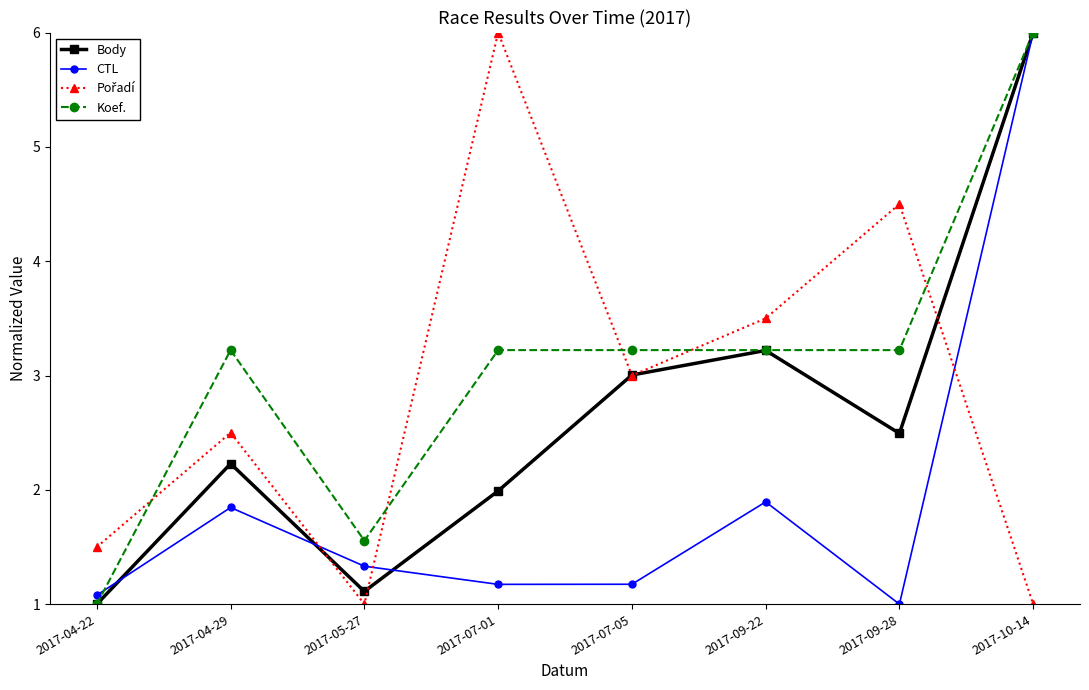

What is the lowest value of the Body series?

1.0